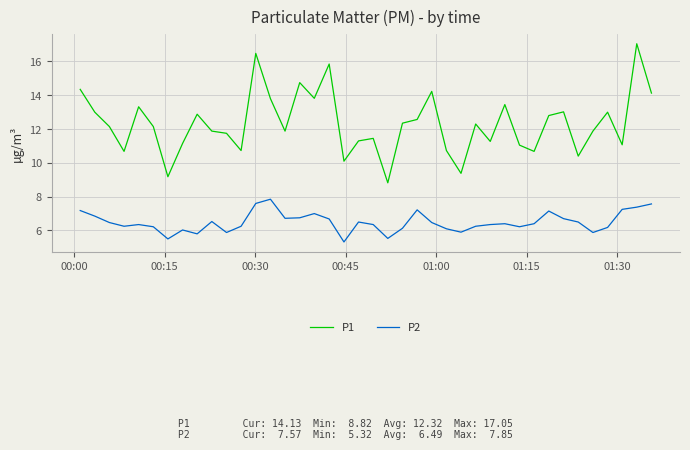

What is the greatest value displayed?

17.1